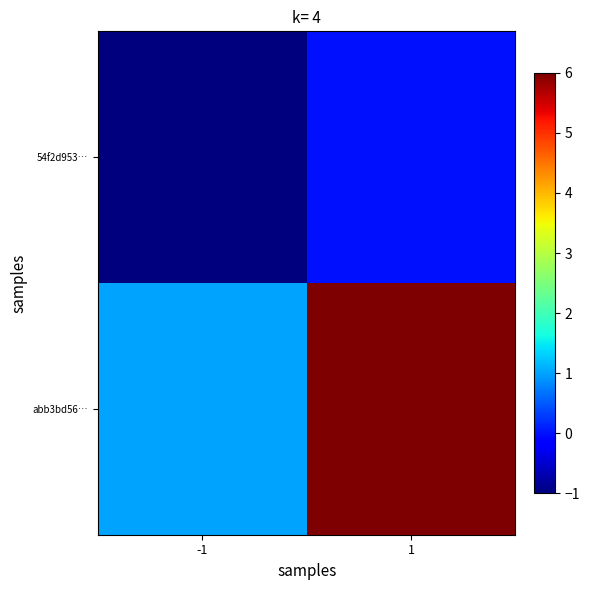

At which category is the sum across all series the highest?

1